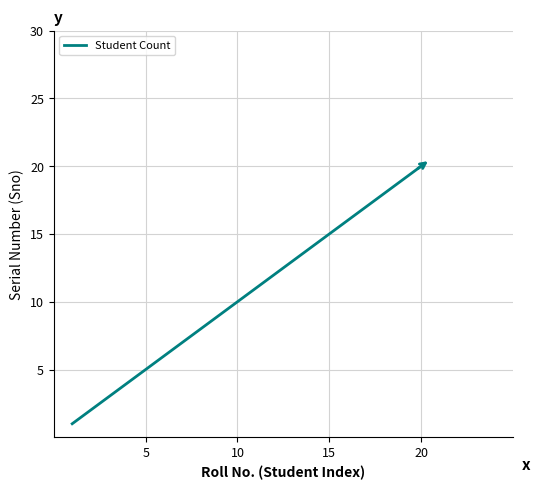

What is the maximum value shown in the chart?

20